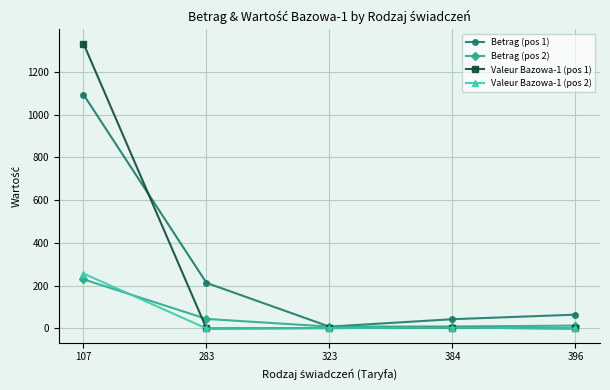

Is the value of Betrag (pos 2) at 107 greater than the value of Betrag (pos 1) at 323?

Yes